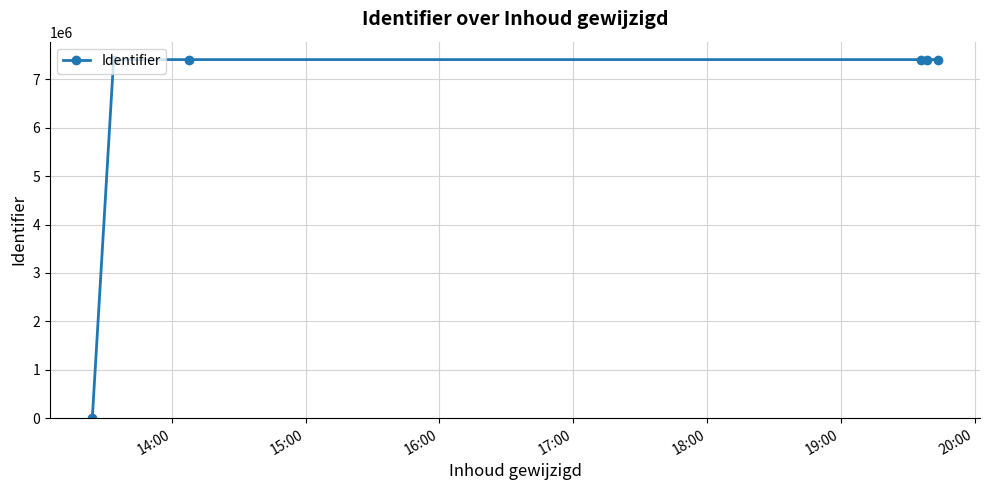

What is the difference between the second highest and minimum values?

7406498